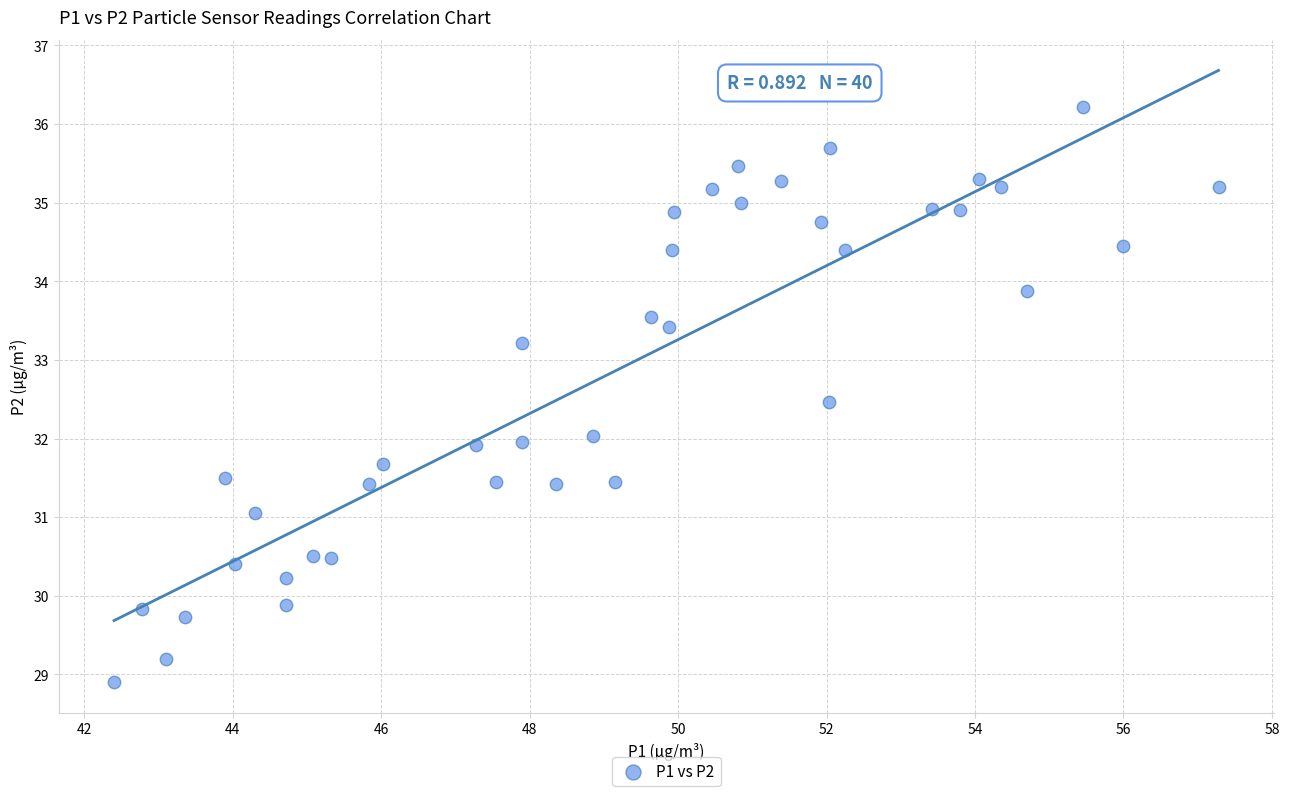

What is the range of Y values (max minus min)?

7.3